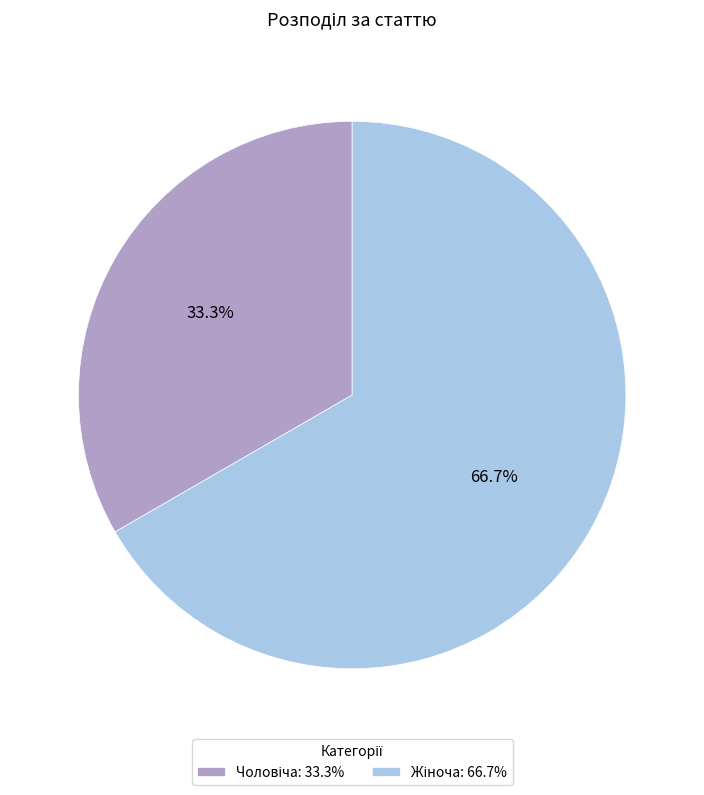

Does any single category account for the majority?

Yes